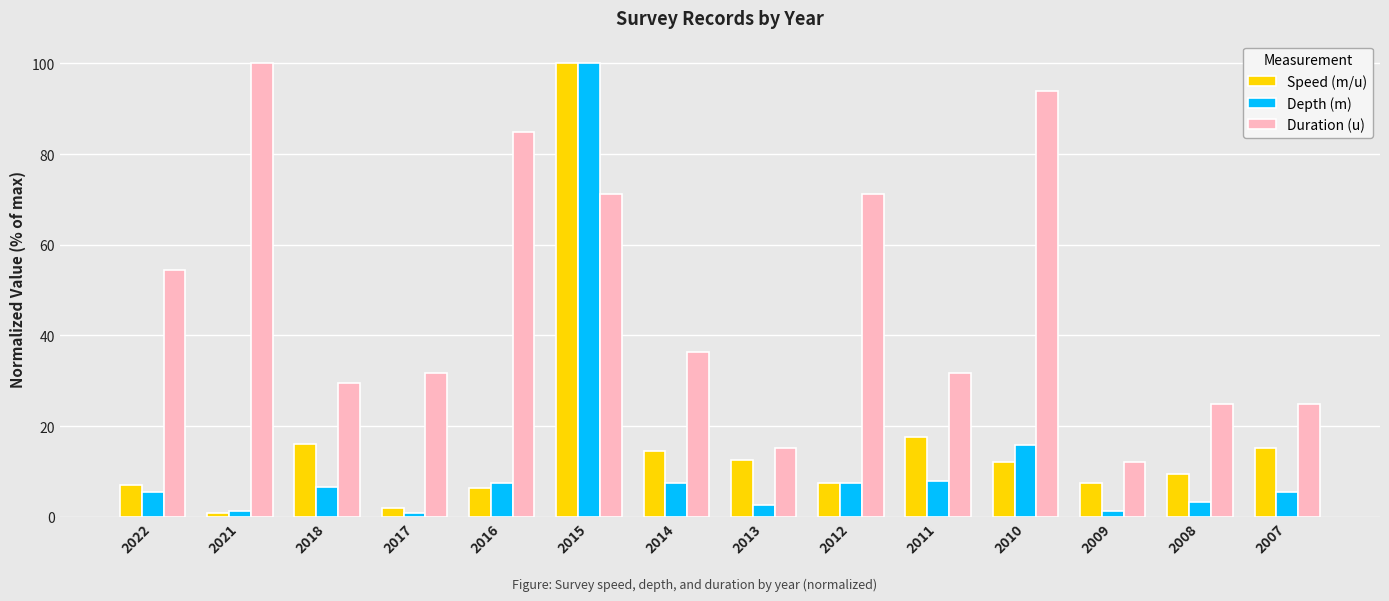

Which series changed the most between 2018 and 2009?

Duration (u)